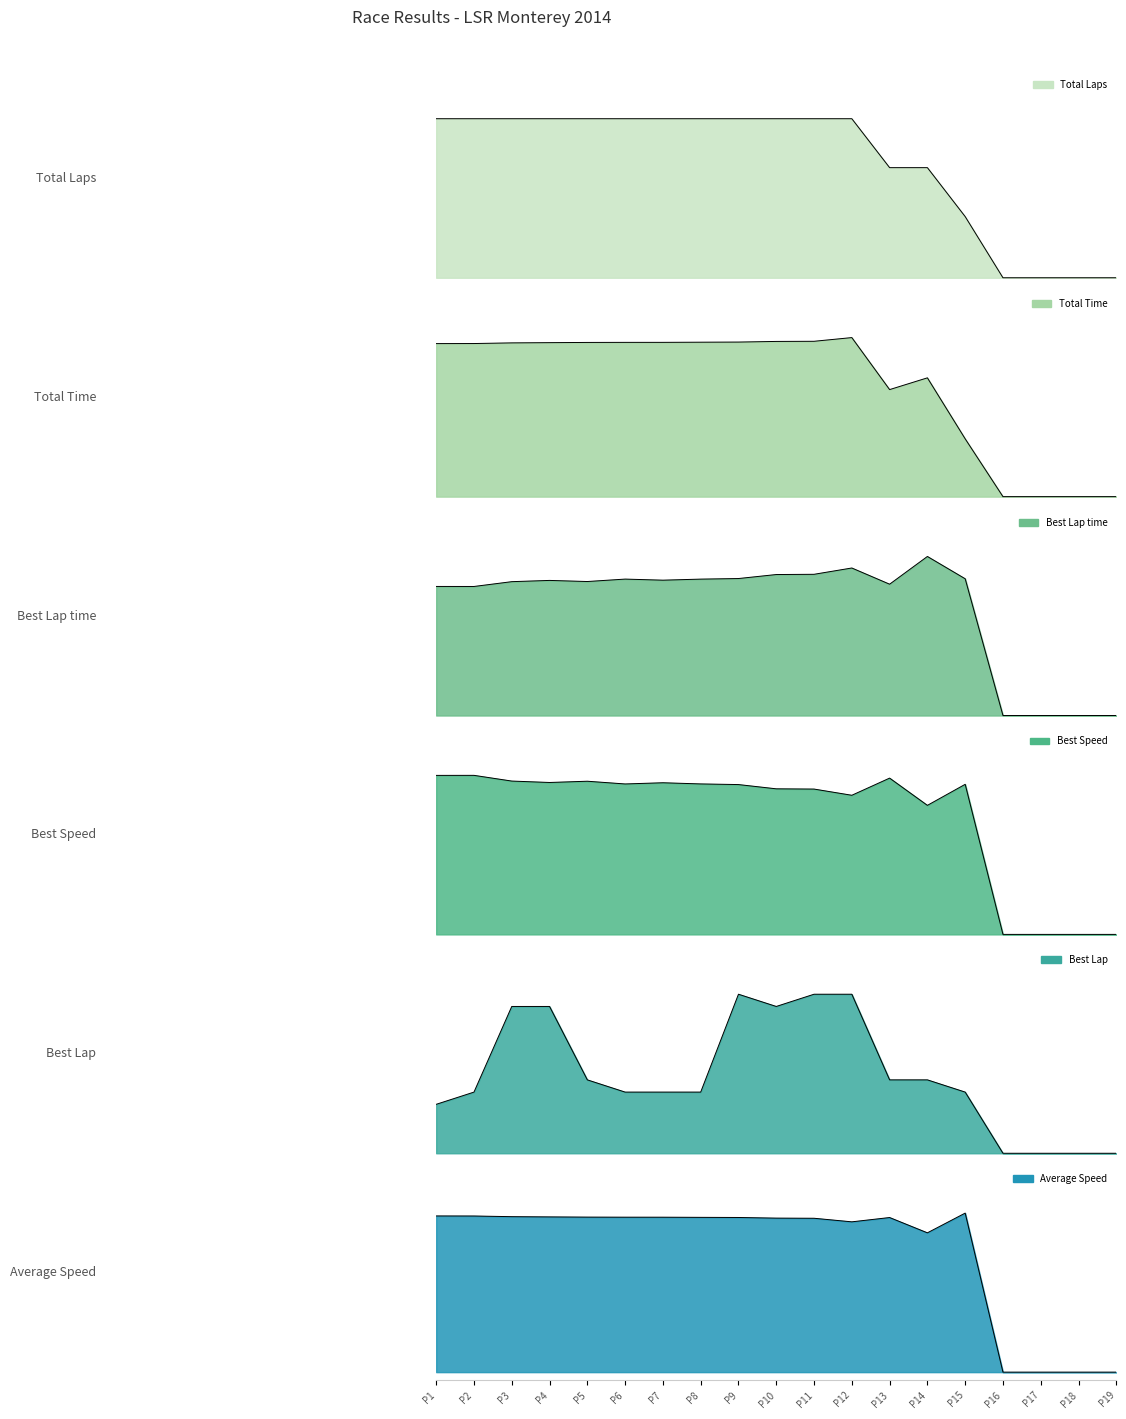

What is the highest value of the Total Time series?

1.0